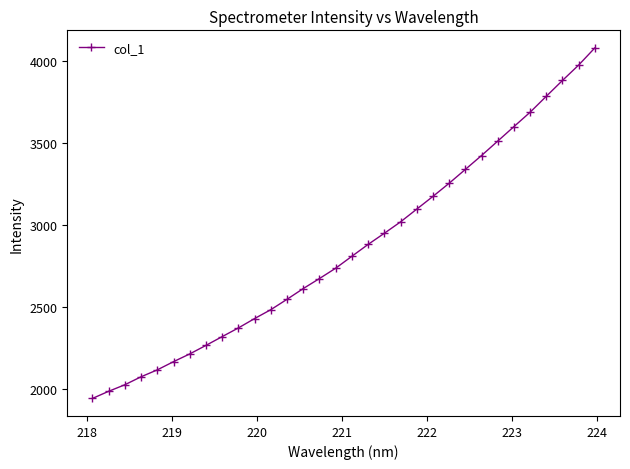

What is the maximum value shown in the chart?

4077.1